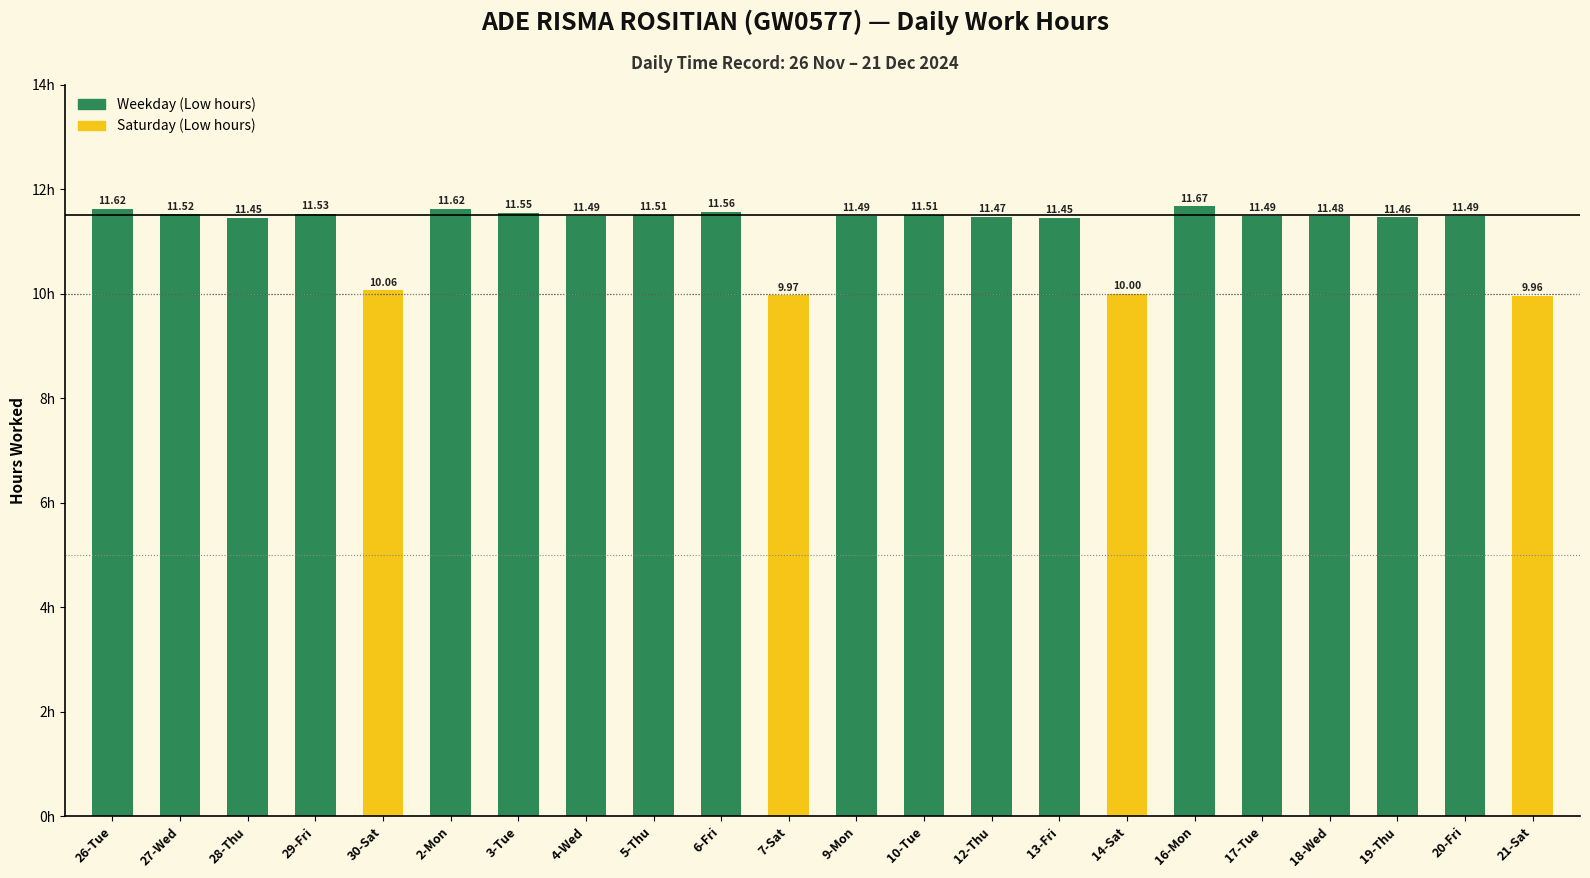

How many bars are there in total?

22